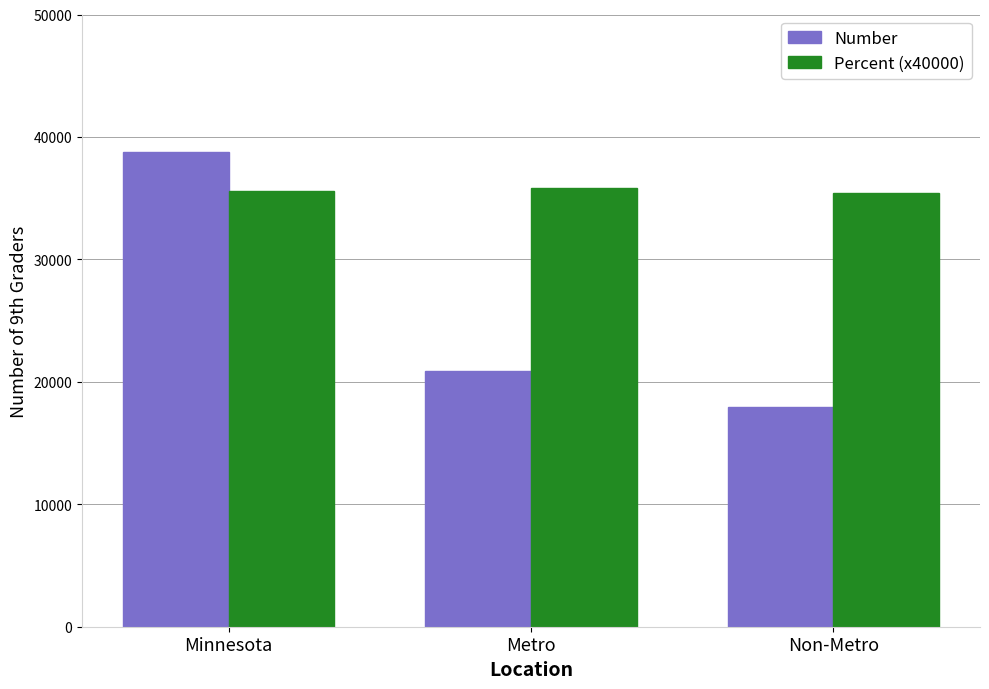

At which category does the chart reach its peak across all series?

Minnesota